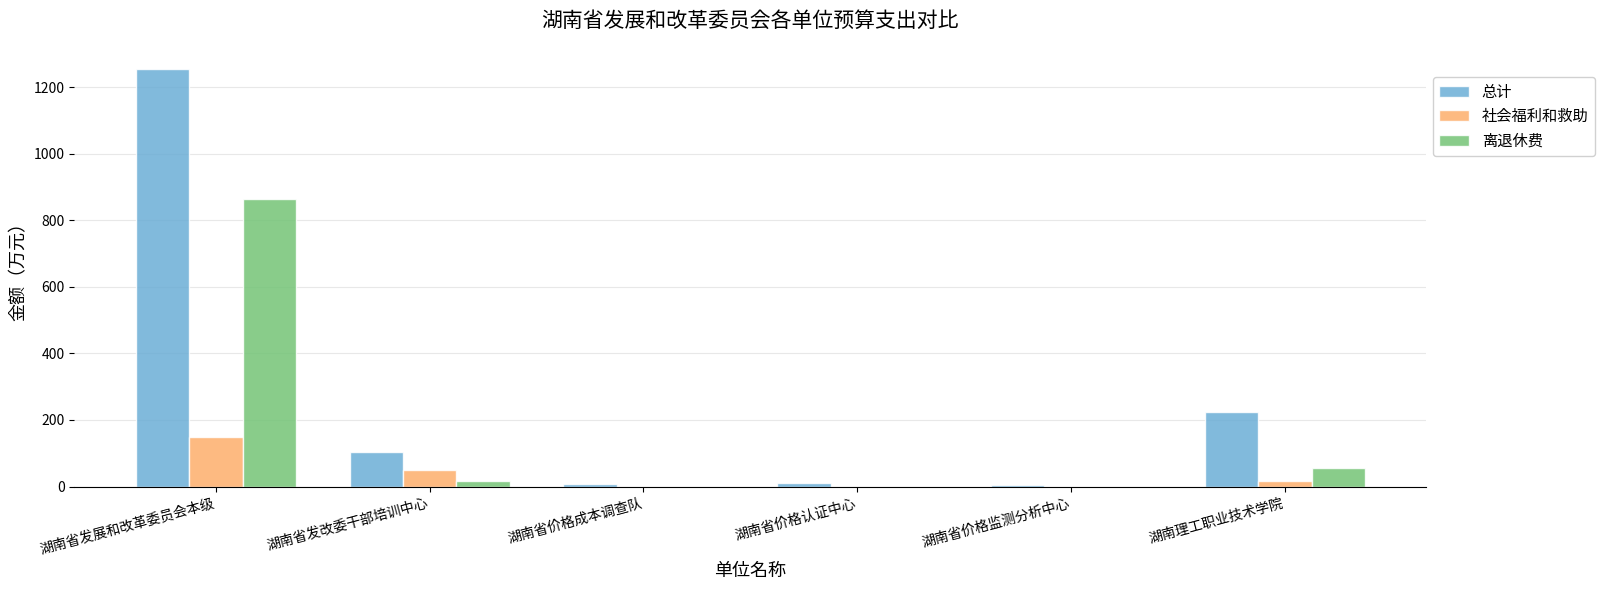

Which category has the highest value across all series?

湖南省发展和改革委员会本级